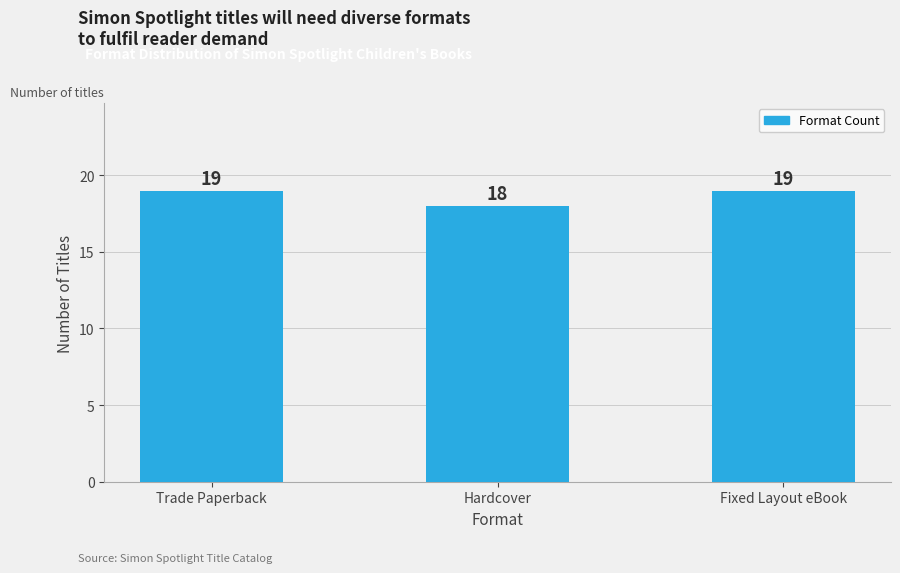

How many bars are there in total?

3